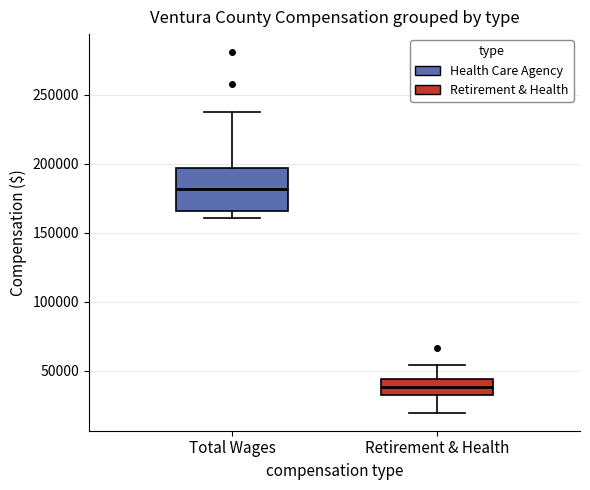

Reading left to right, transcribe this box plot: for each box, give where its median line is, the range the box spans, and where its two whiskers end, as read against the y-axis. The values are not printed on the chart, so give them approximately, as read against the axis.

Total Wages: median 180000, box 165000 to 195000, whiskers 160000 to 240000
Retirement & Health: median 40000, box 30000 to 45000, whiskers 20000 to 55000